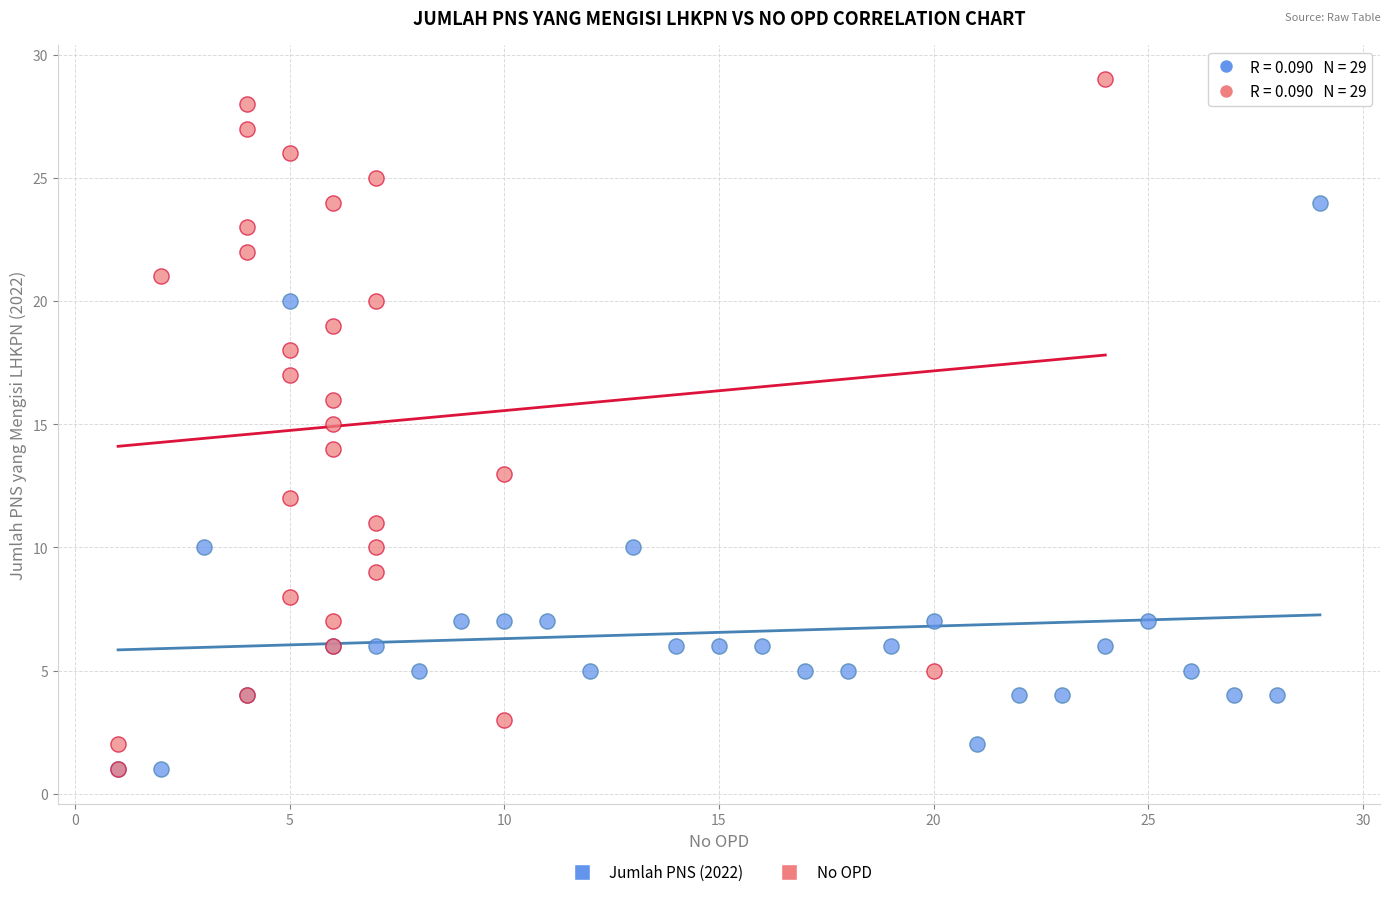

Which series contains the highest Y value?

No OPD